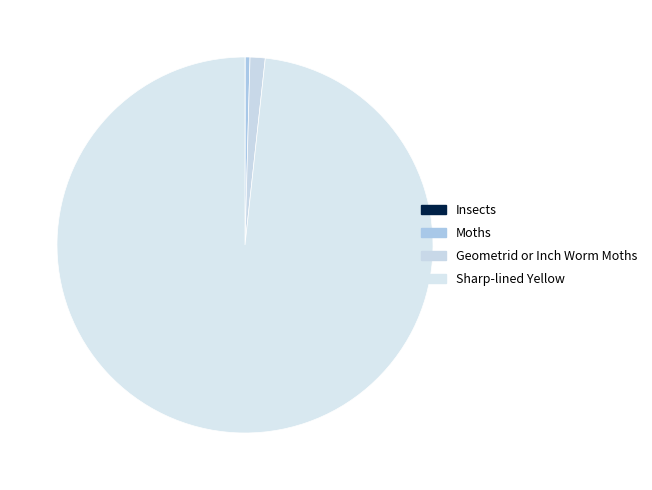

Which slice represents more than half of the pie?

Sharp-lined Yellow